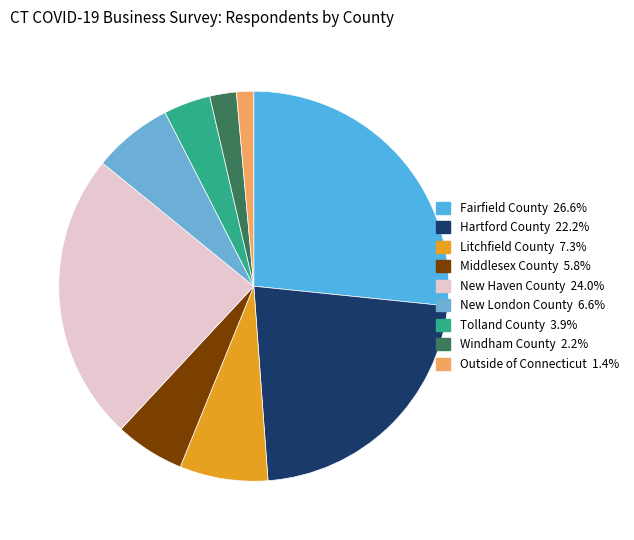

Does Windham County represent more than half of the total?

No